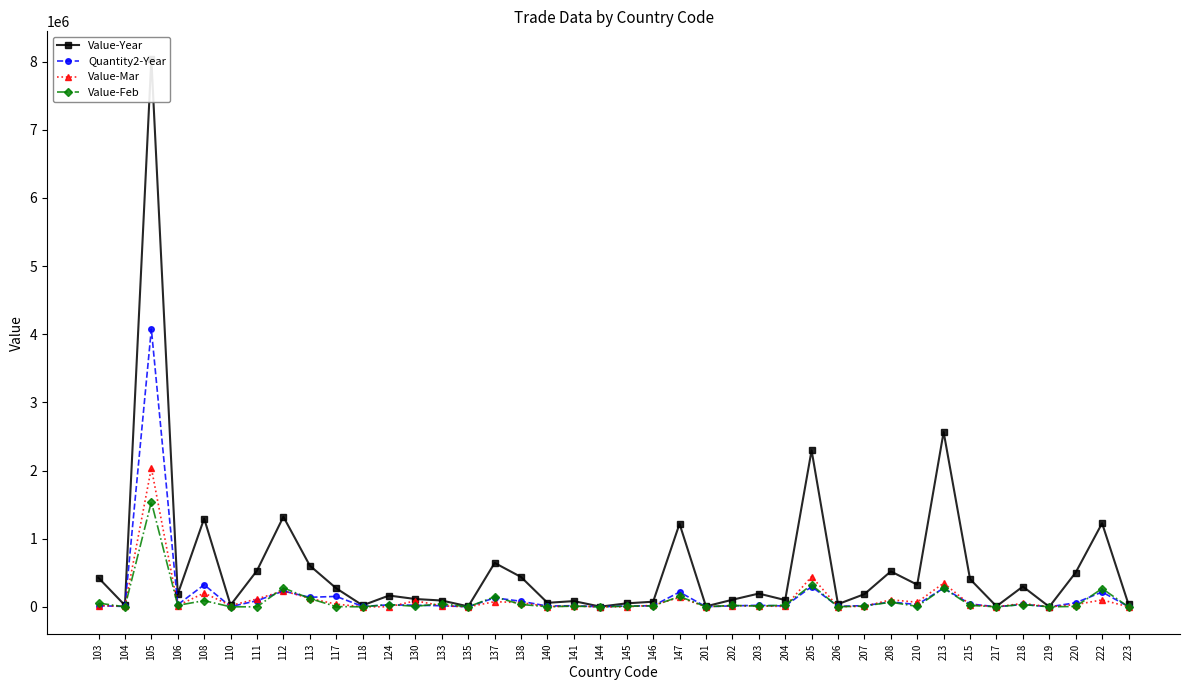

Rank the categories by Value-Feb value from highest to lowest.

105, 205, 112, 213, 222, 147, 137, 113, 108, 208, 103, 133, 138, 124, 218, 204, 106, 202, 215, 146, 207, 203, 141, 145, 130, 210, 220, 117, 201, 140, 217, 111, 104, 110, 118, 135, 144, 206, 219, 223